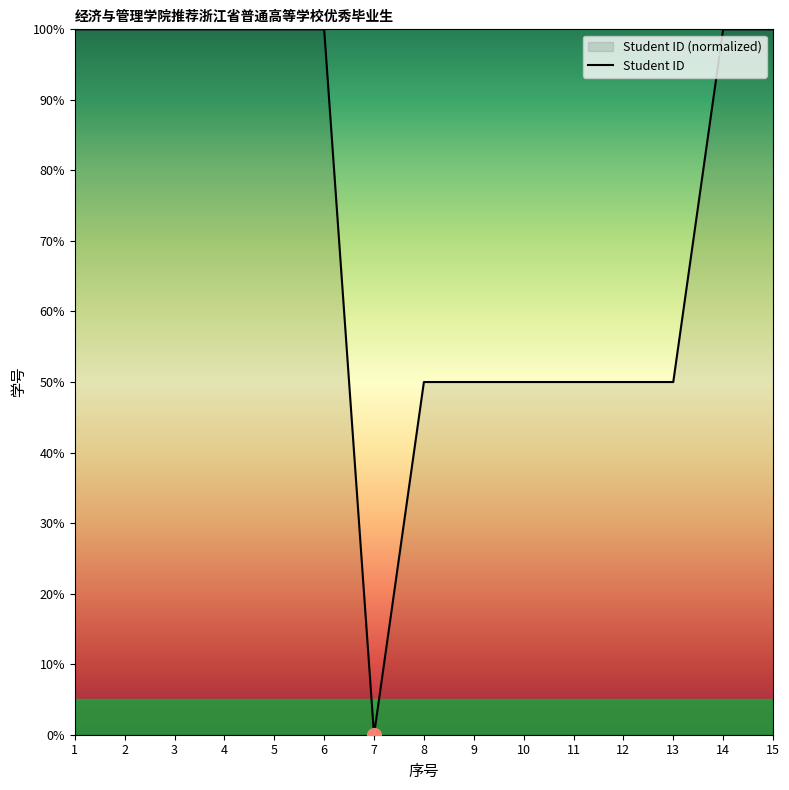

At which label does the data first exceed 99?

1